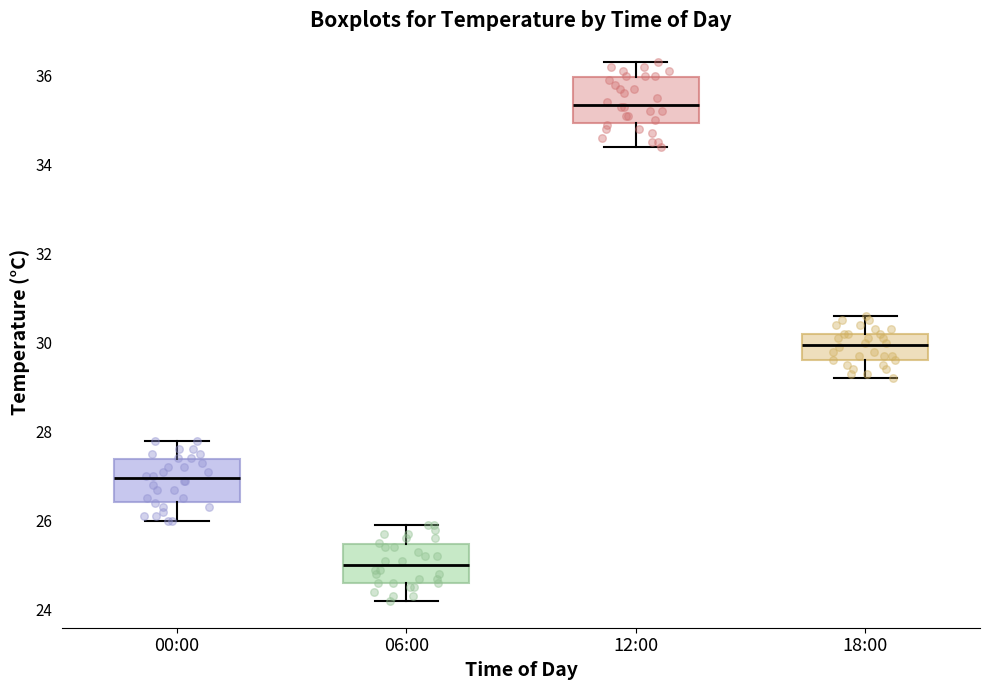

Reading left to right, read every box against the y-axis: the position of its median line, the range the box covers, and the ends of its whiskers. The values are not printed on the chart, so give them approximately, as read against the axis.

00:00: median 27.0, box 26.4 to 27.4, whiskers 26.0 to 27.8
06:00: median 25.0, box 24.6 to 25.4, whiskers 24.2 to 26.0
12:00: median 35.4, box 35.0 to 36.0, whiskers 34.4 to 36.4
18:00: median 30.0, box 29.6 to 30.2, whiskers 29.2 to 30.6